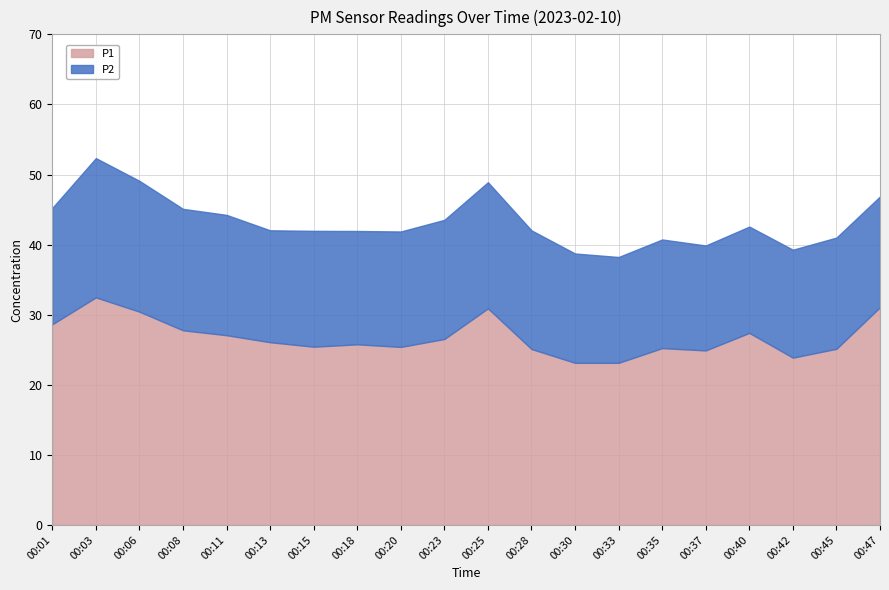

How many lines are shown in the chart?

2